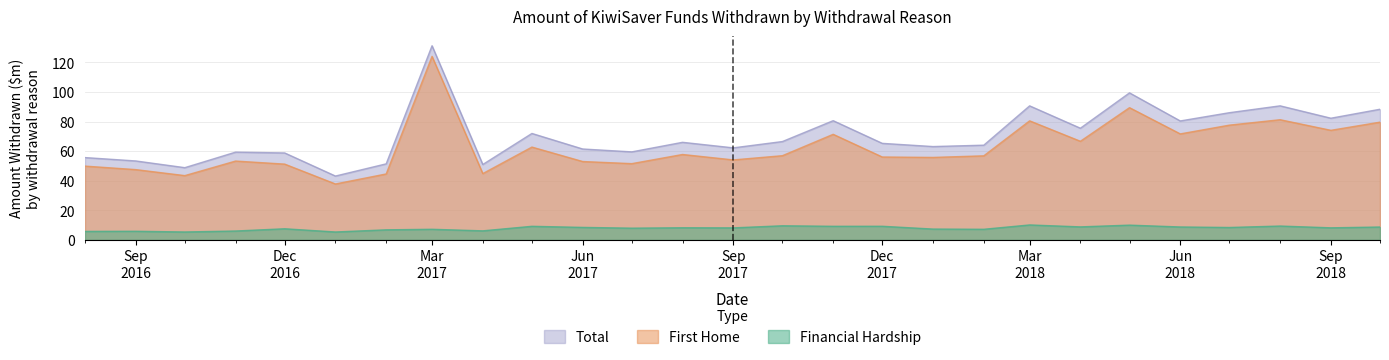

Which label corresponds to the largest value in the chart?

Mar
2017